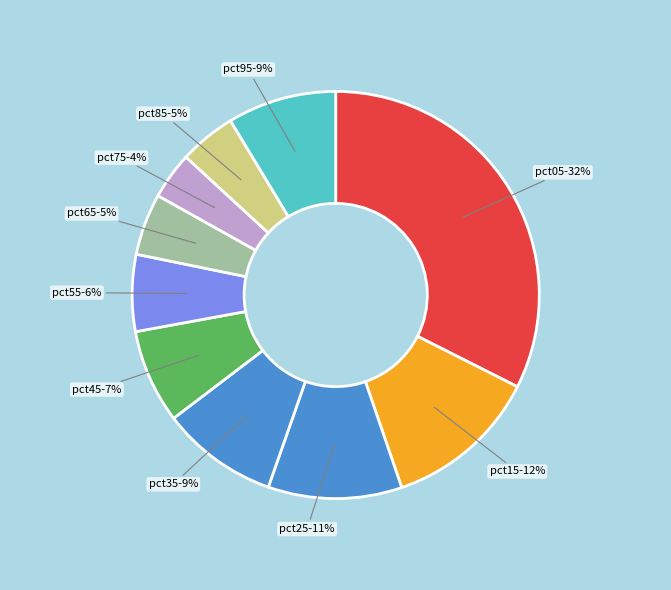

What percentage is the pct45 slice, to the nearest percent?

7%